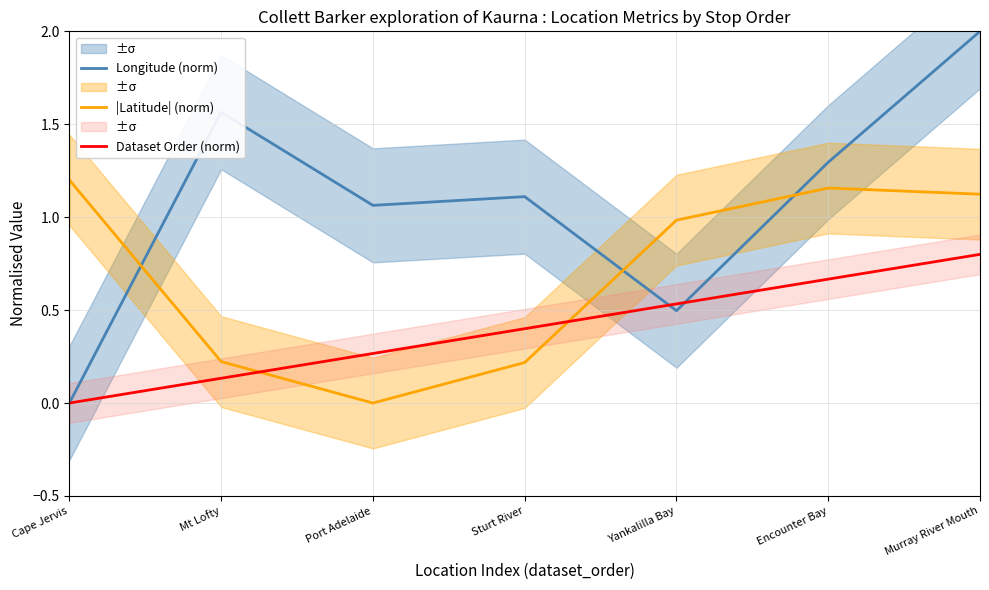

List the labels in order of Dataset Order (norm) value, largest first.

Murray River Mouth, Encounter Bay, Yankalilla Bay, Sturt River, Port Adelaide, Mt Lofty, Cape Jervis